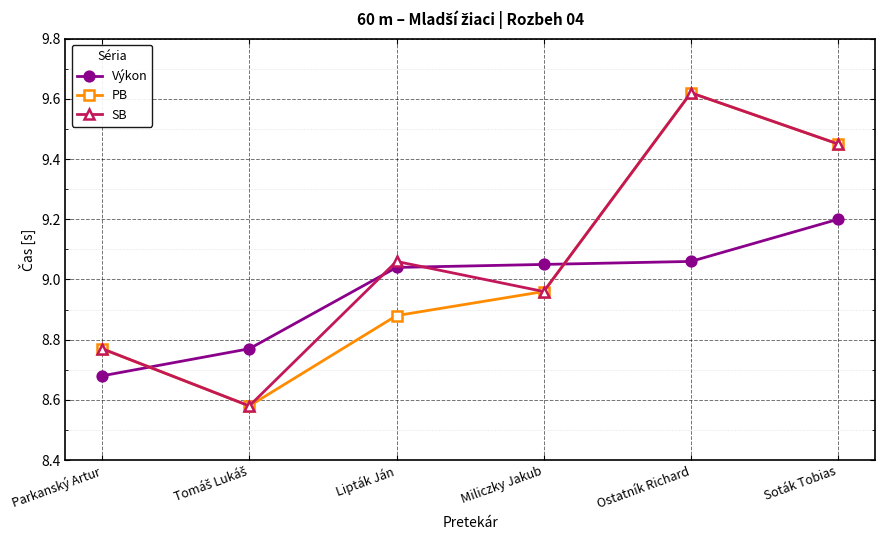

True or false: PB has a value of 6.2 at Lipták Ján.

False